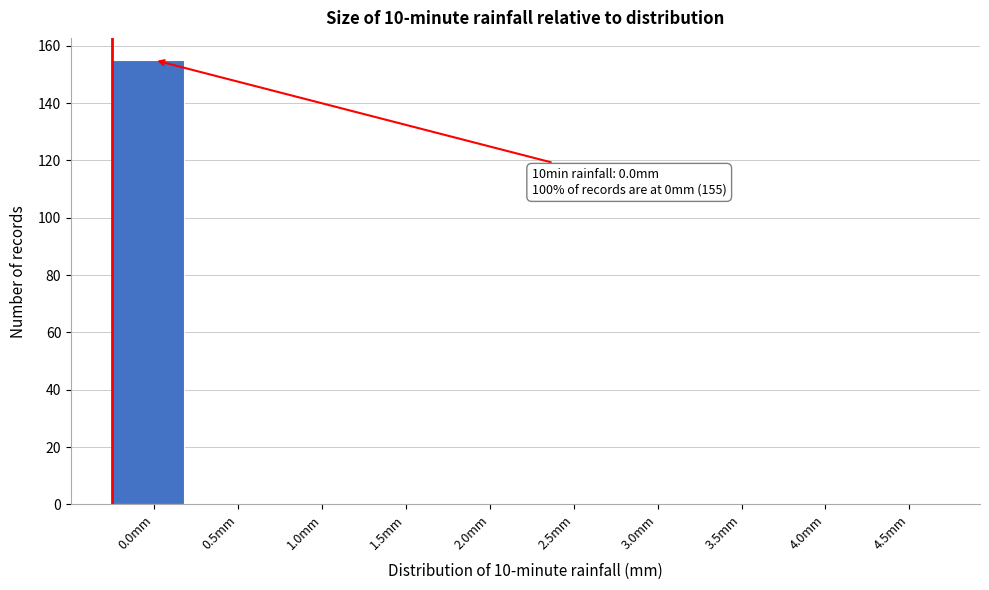

Reading left to right, extract all data points from this chart.

0.0mm=155	0.5mm=0	1.0mm=0	1.5mm=0	2.0mm=0	2.5mm=0	3.0mm=0	3.5mm=0	4.0mm=0	4.5mm=0